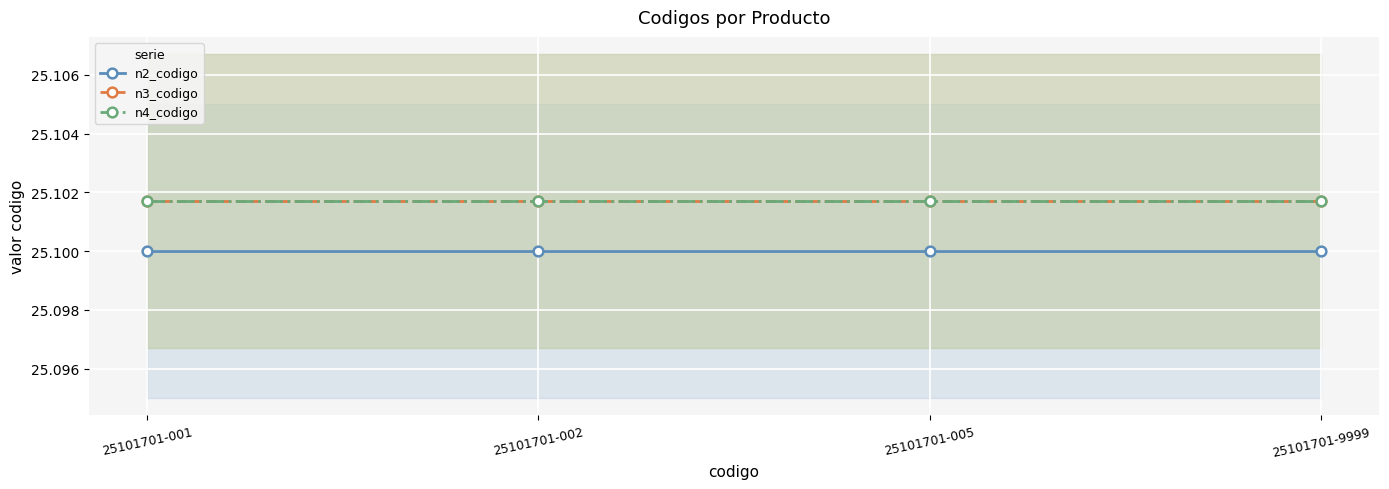

Which category has the highest value in the n3_codigo series?

25101701-001